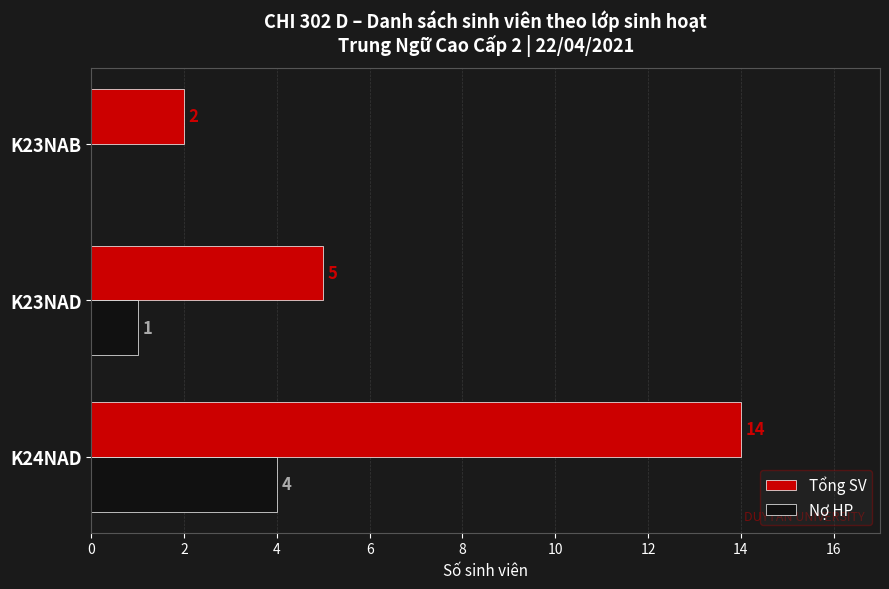

What is the greatest value displayed?

14